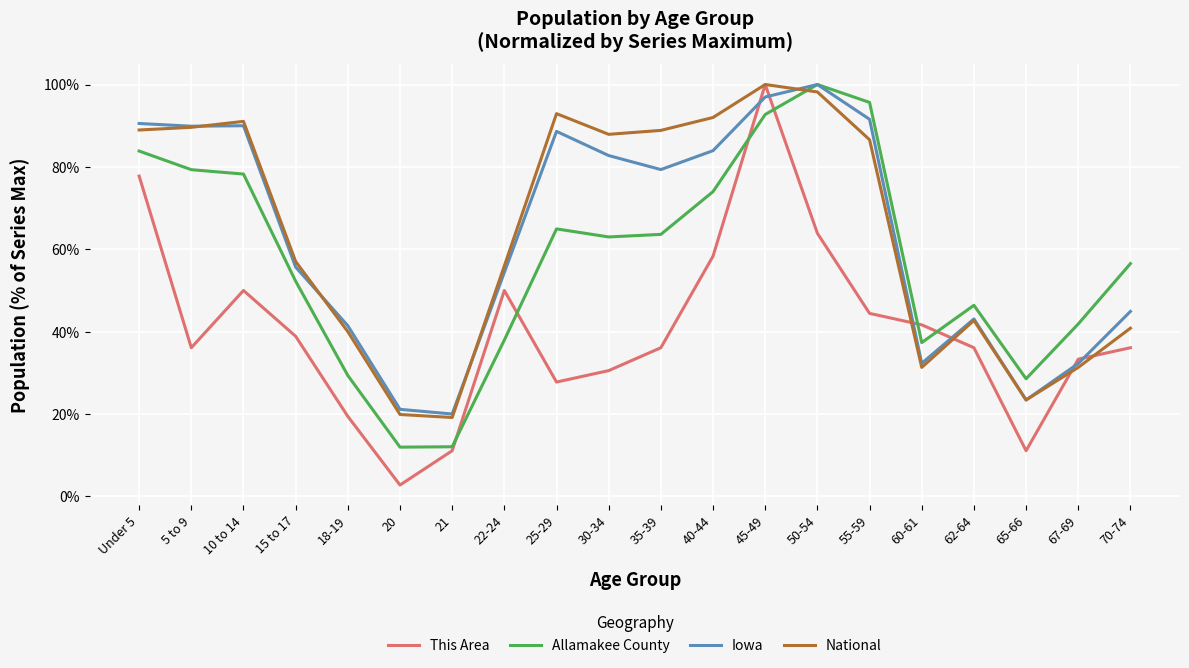

True or false: This Area and Allamakee County cross at least once.

True